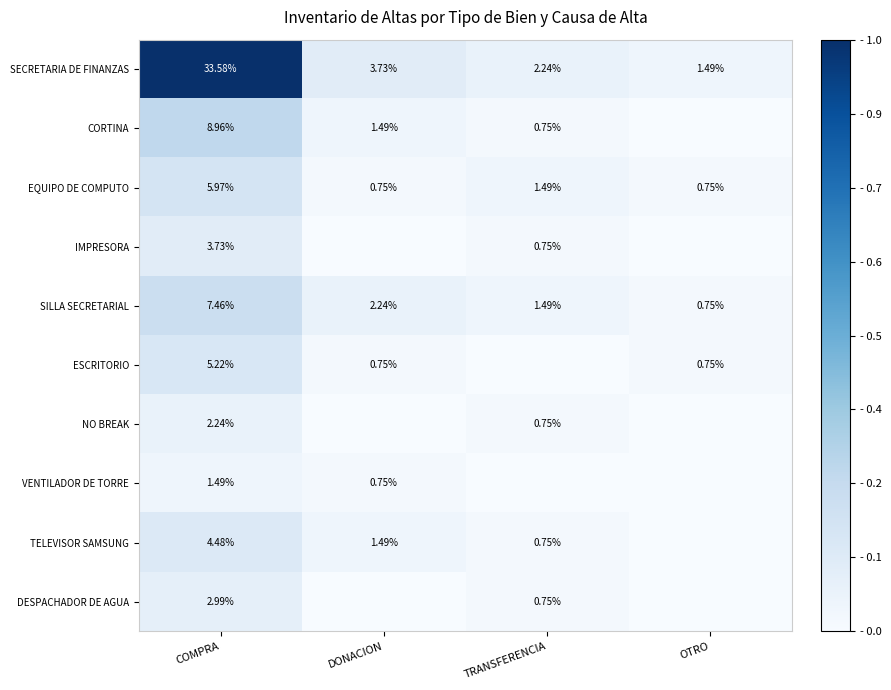

At COMPRA, list the series in order from smallest to largest.

VENTILADOR DE TORRE, NO BREAK, DESPACHADOR DE AGUA, IMPRESORA, TELEVISOR SAMSUNG, ESCRITORIO, EQUIPO DE COMPUTO, SILLA SECRETARIAL, CORTINA, SECRETARIA DE FINANZAS